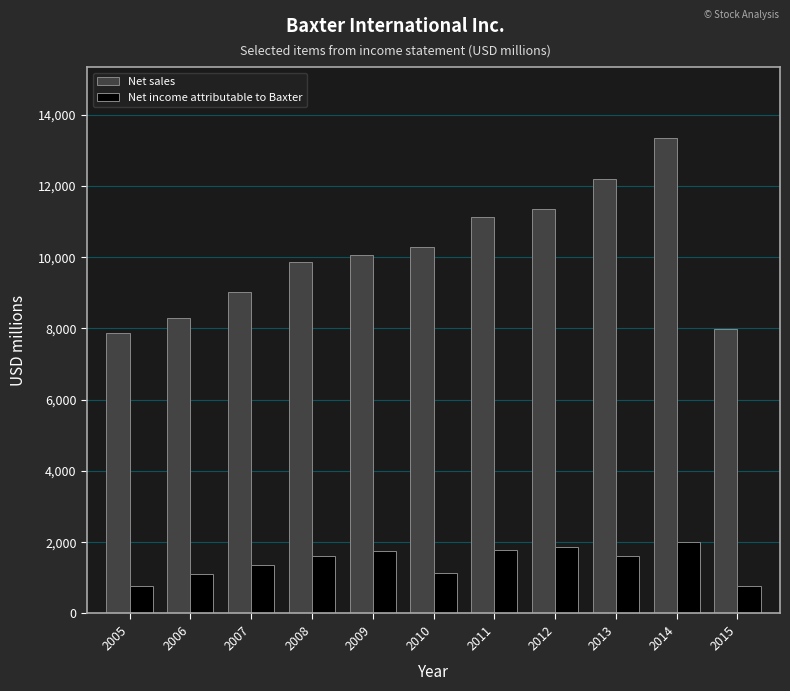

What are all the series names shown in the legend?

Net sales, Net income attributable to Baxter